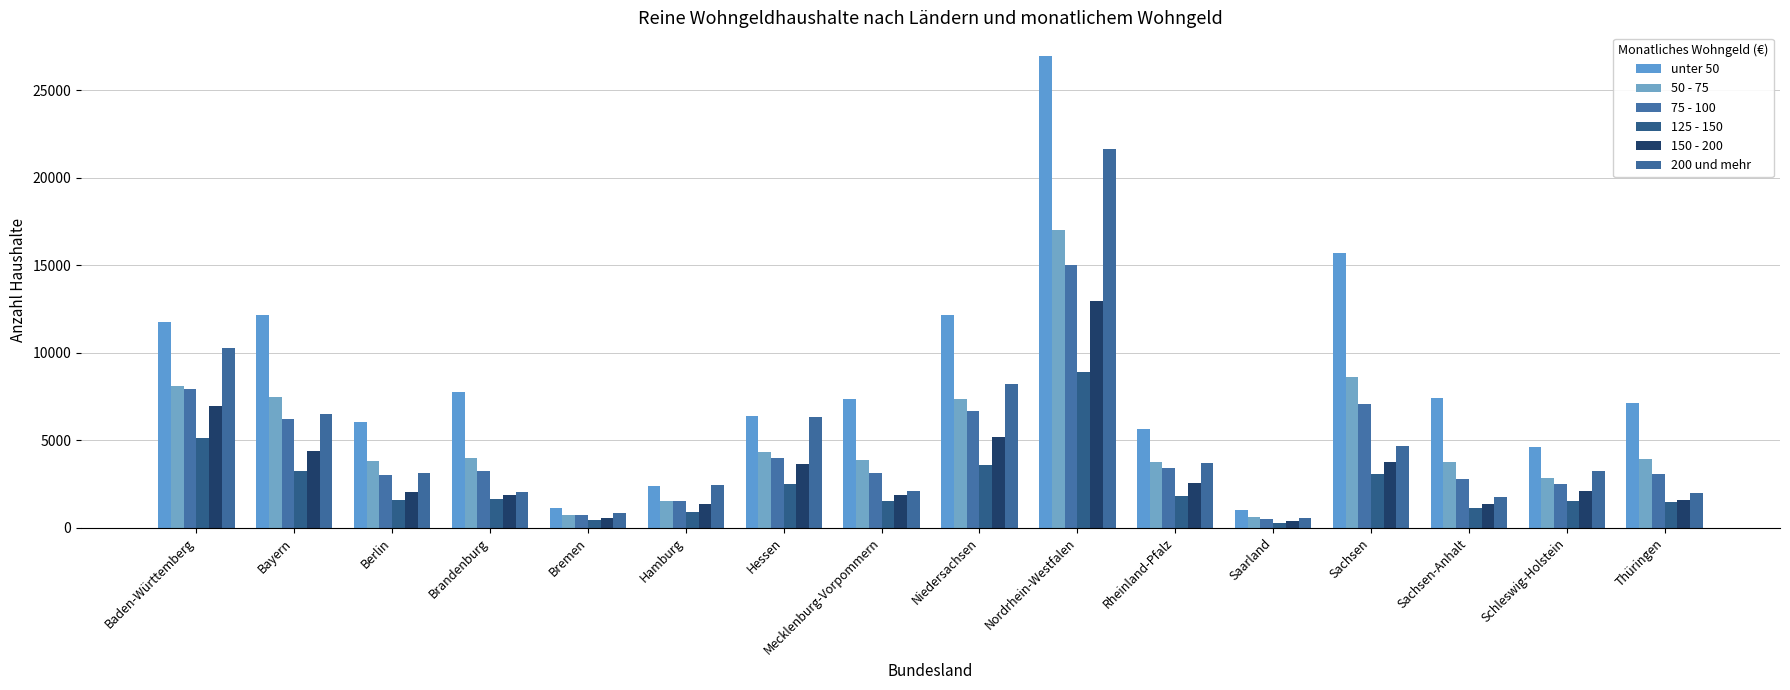

Which category has the highest value in the 125 - 150 series?

Nordrhein-Westfalen